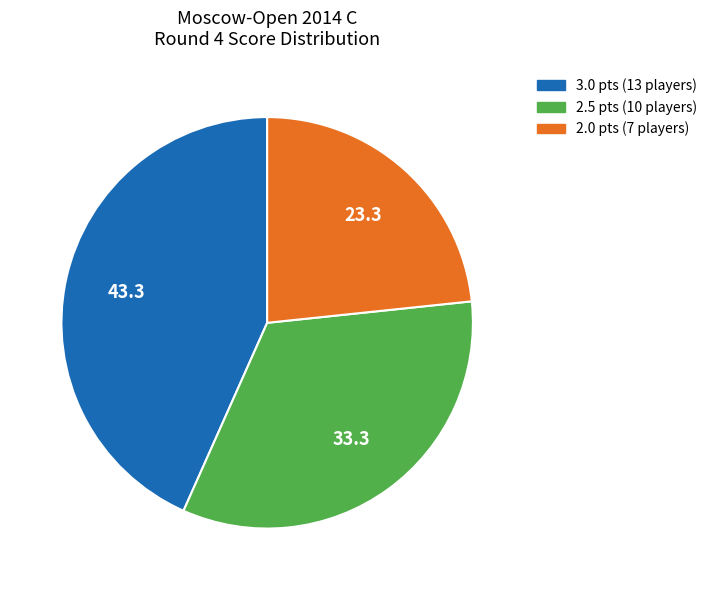

Is there any slice that represents more than half of the pie?

No